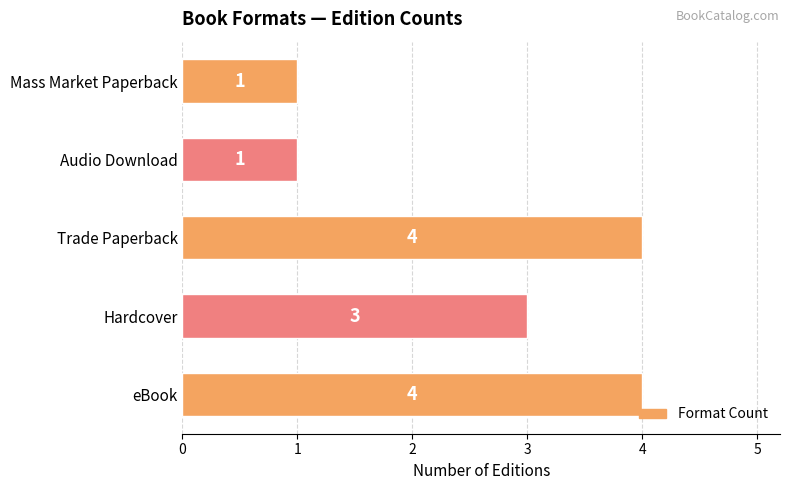

What is the sum of all values?

13